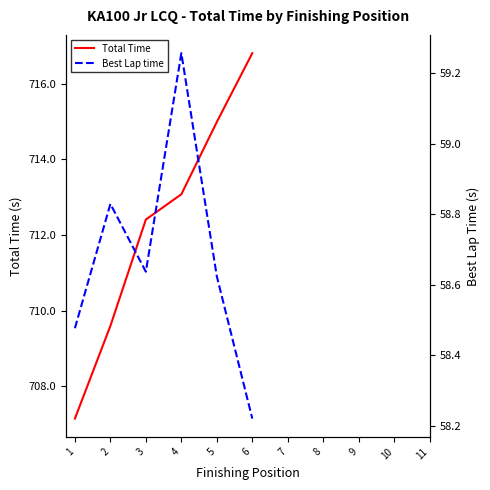

Read the Best Lap time value at 3.

58.6